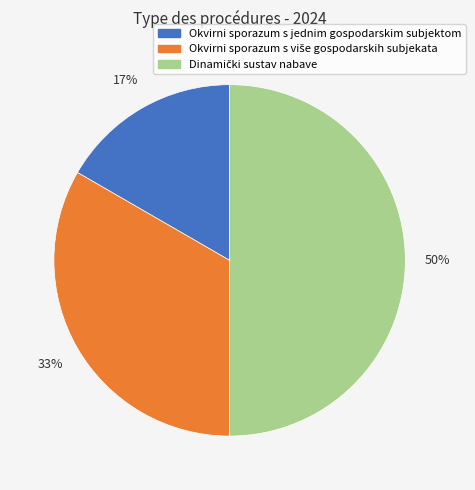

To the nearest percent, what is the difference between the largest and smallest slice percentages?

33%